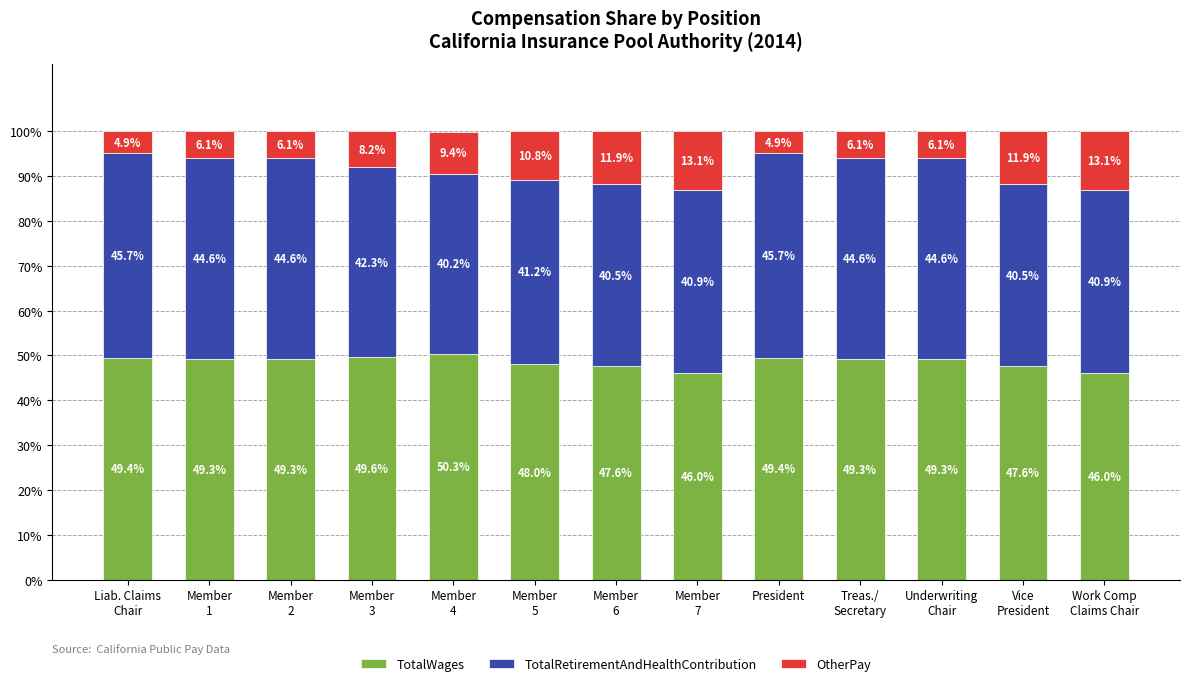

Does the chart contain stacked bars?

Yes